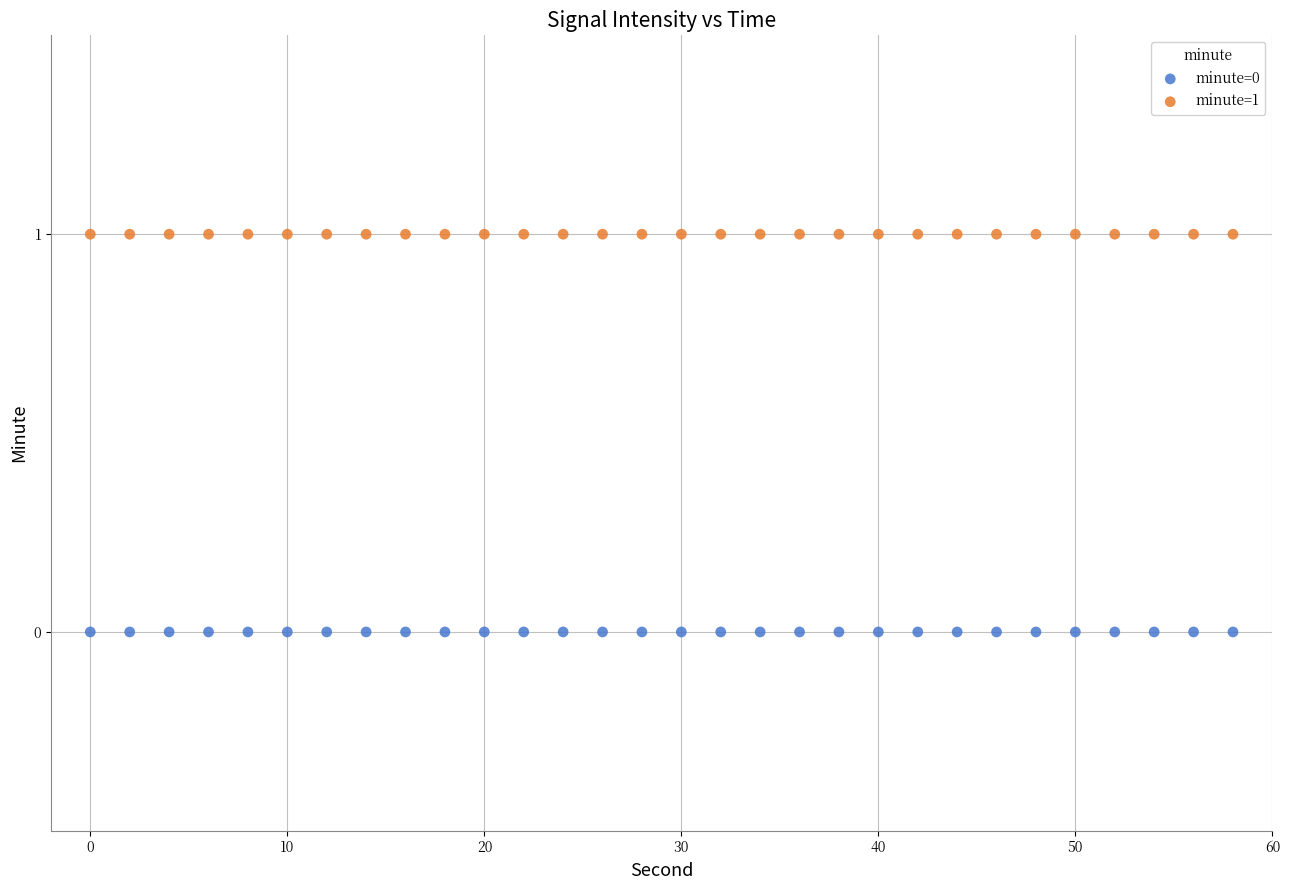

Which series contains the lowest Y value?

minute=0